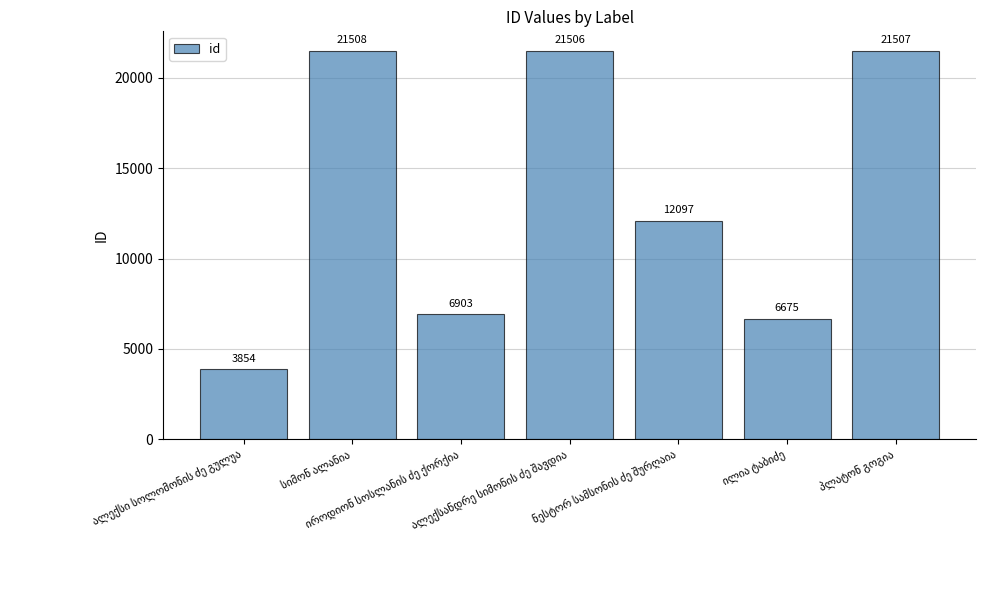

Does the chart contain any negative values?

No